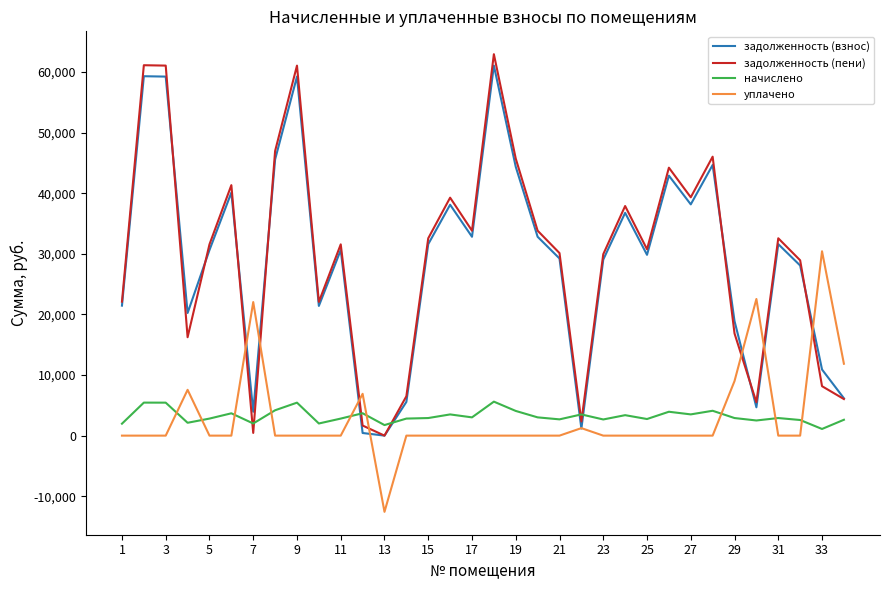

What is the maximum value for задолженность (взнос)?

61059.8